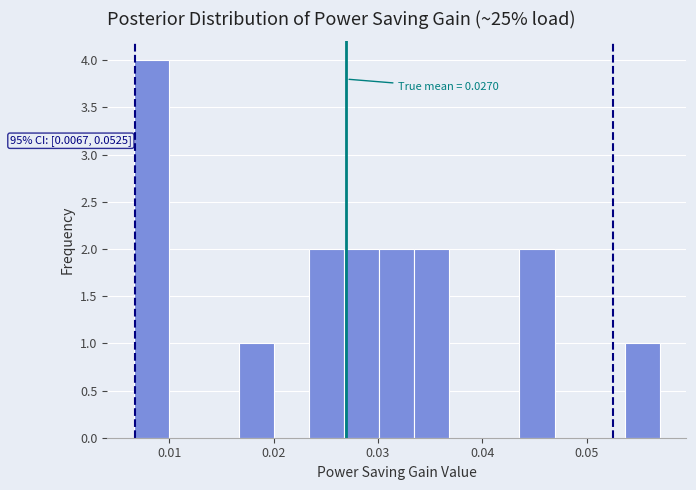

Read against the x-axis, roughly where is the centre of the tallest bar?

0.008